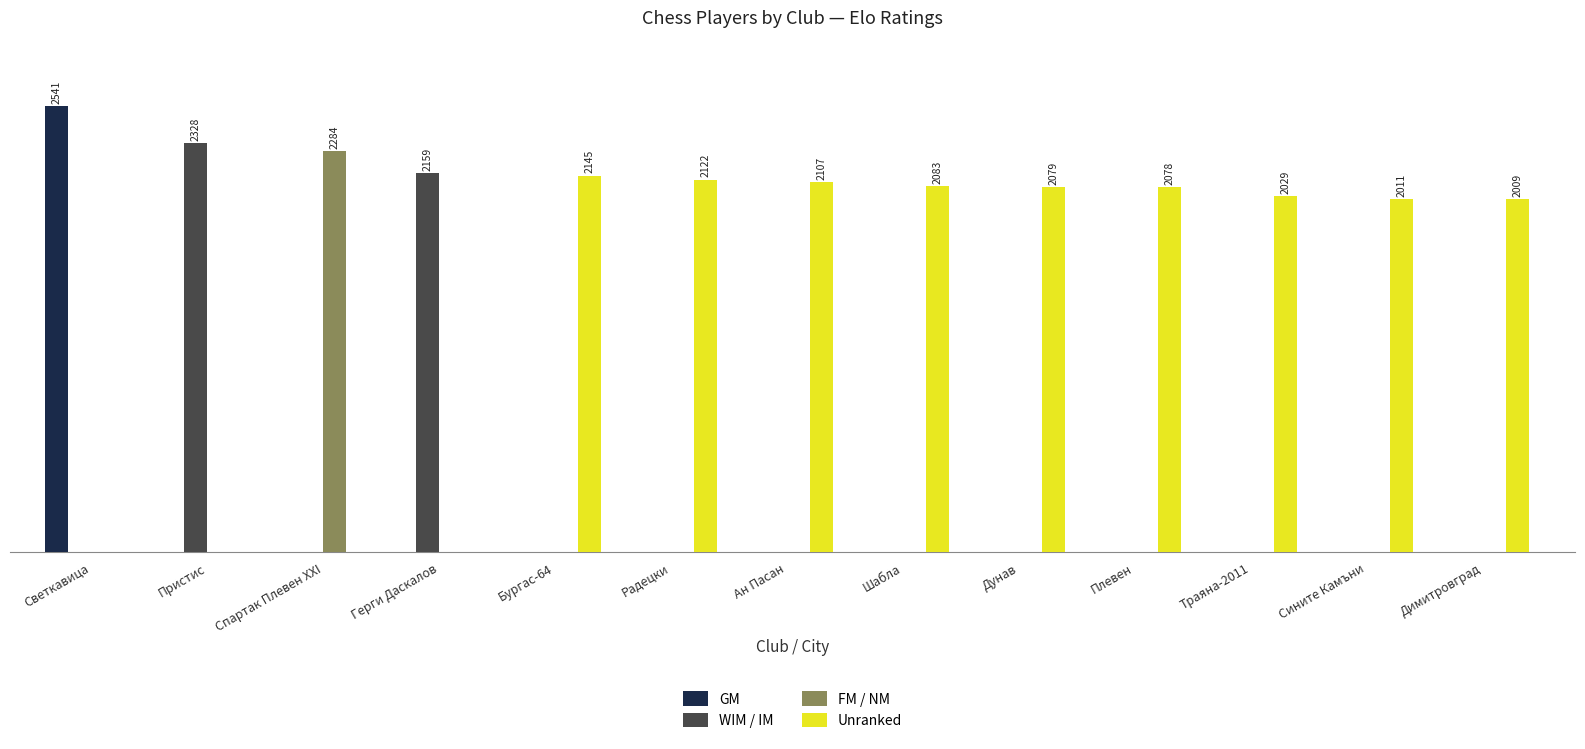

True or false: FM / NM has a value of 0 at Бургас-64.

True